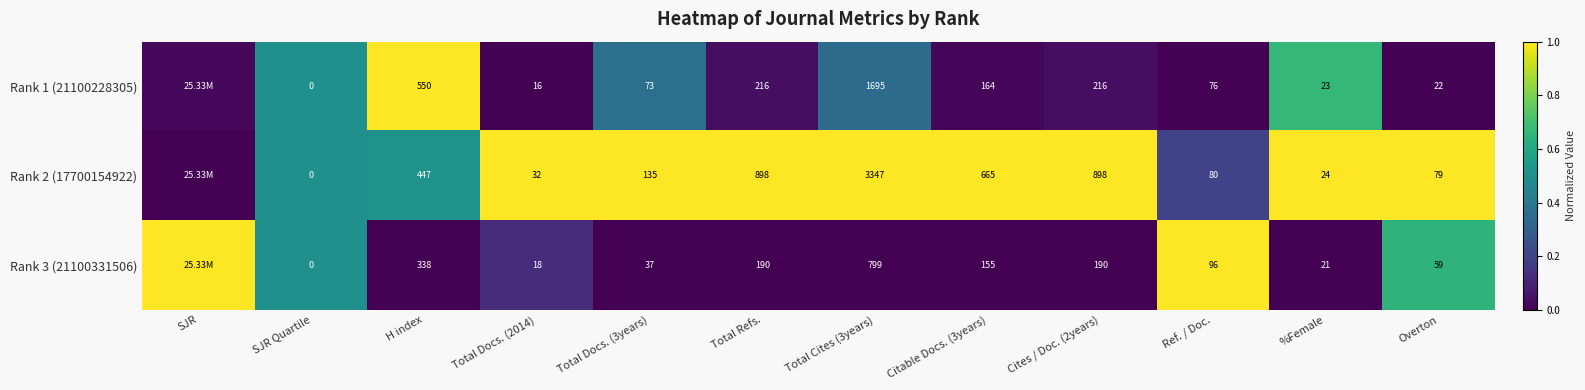

Is the value of Rank 1 (21100228305) at %Female greater than the value of Rank 3 (21100331506) at Overton?

No